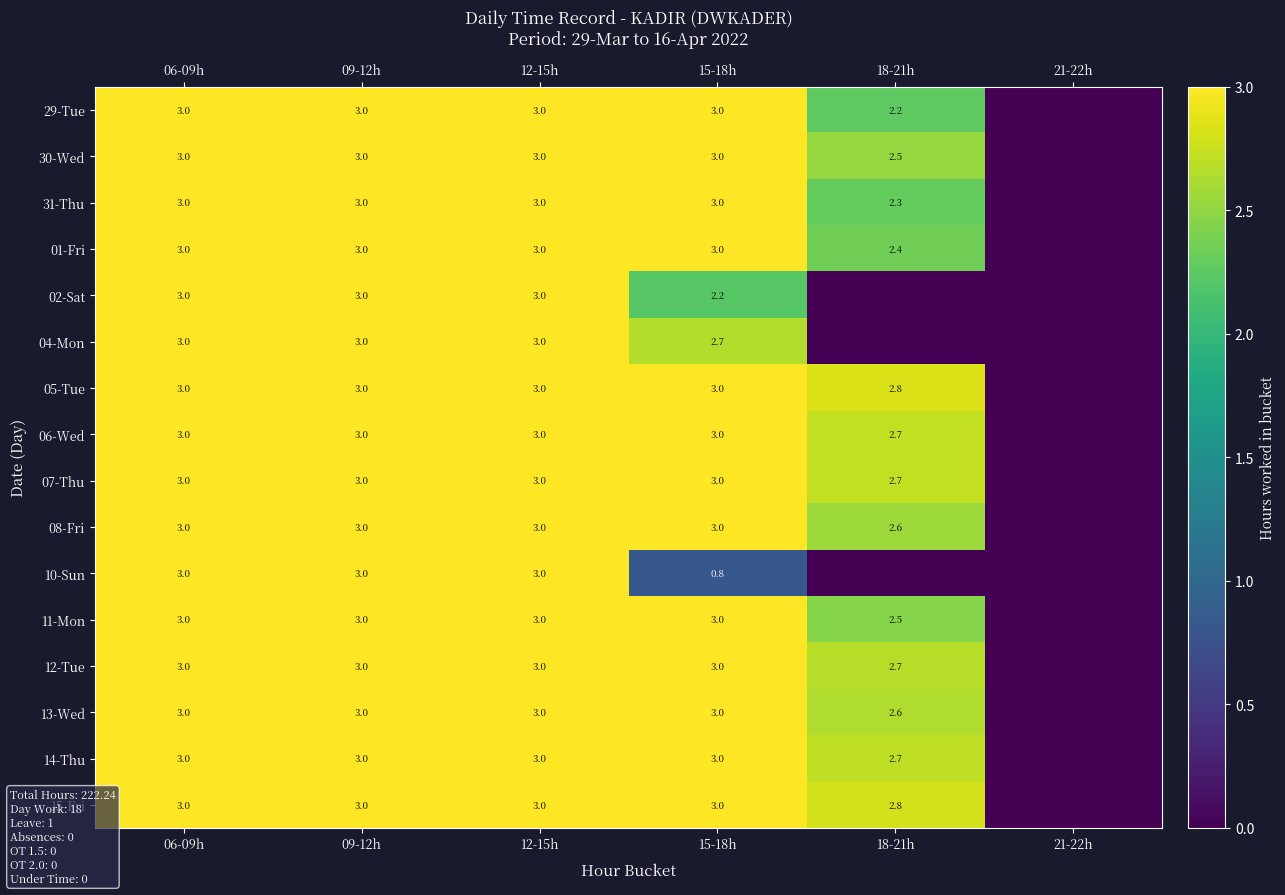

True or false: 02-Sat has a value of 3.0 at 09-12h.

True